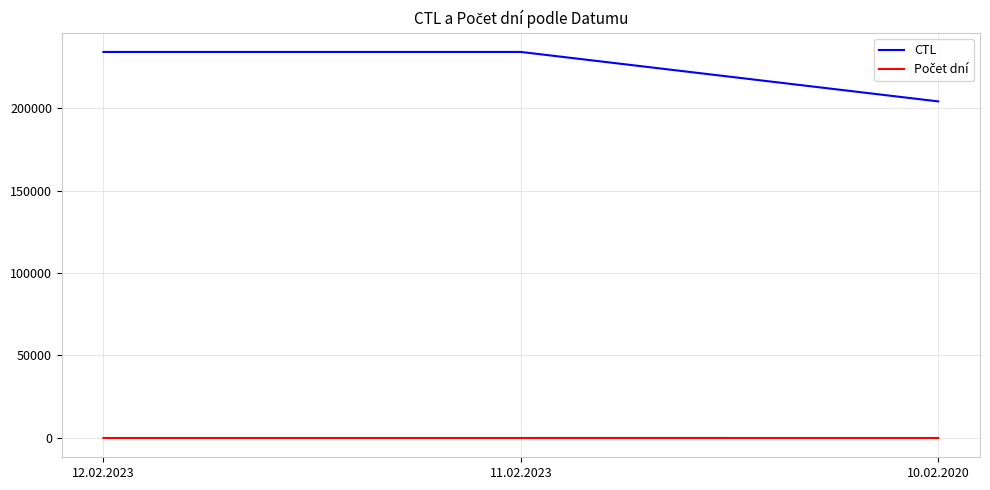

At how many categories does at least one series exceed 181825?

3